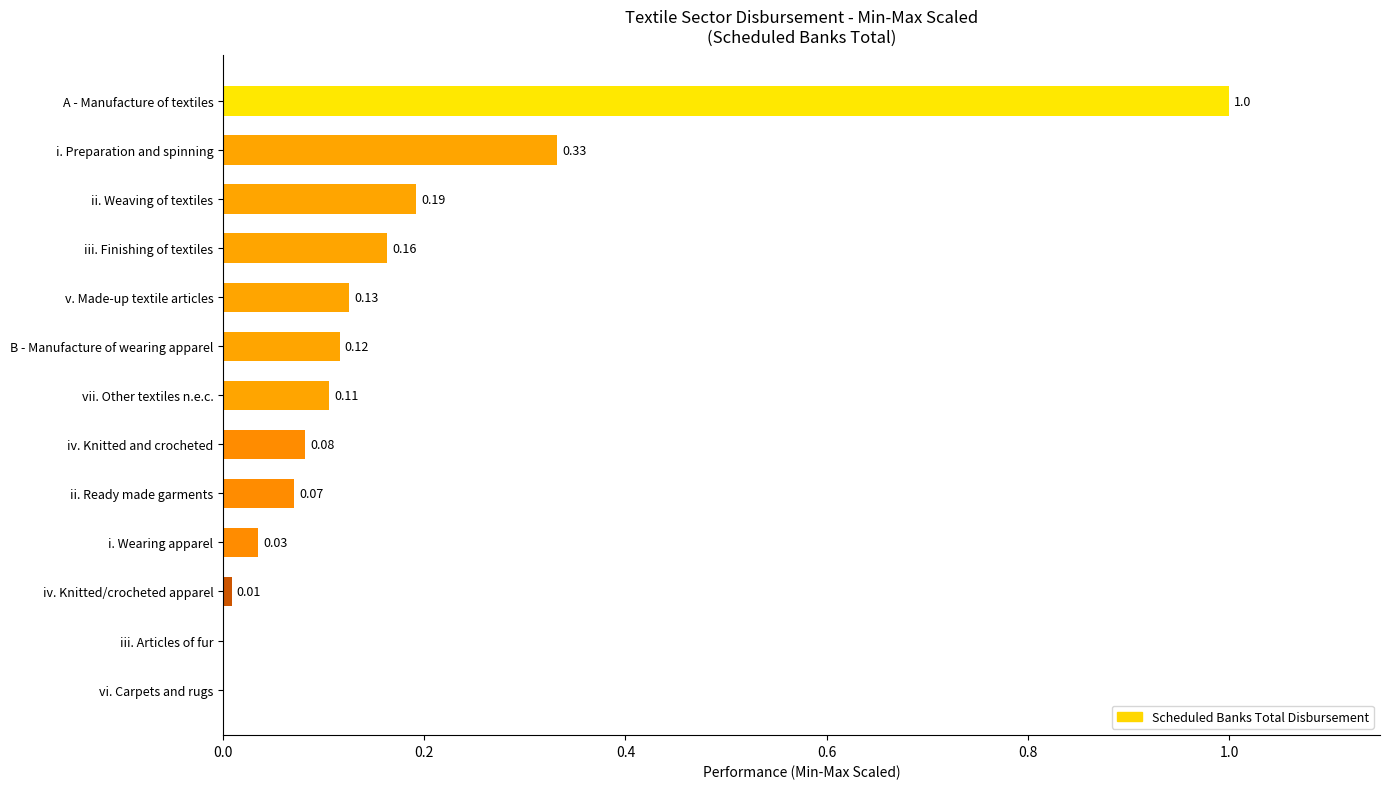

Between i. Wearing apparel and v. Made-up textile articles, which is larger?

v. Made-up textile articles